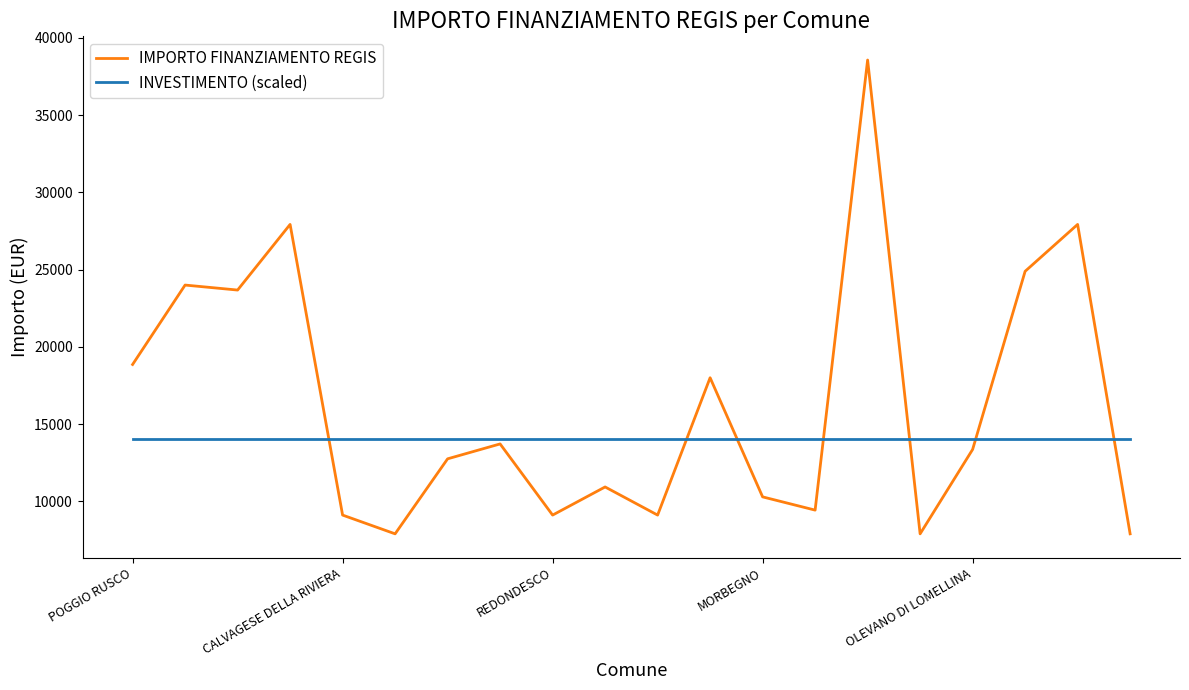

What is the smallest value displayed?

7891